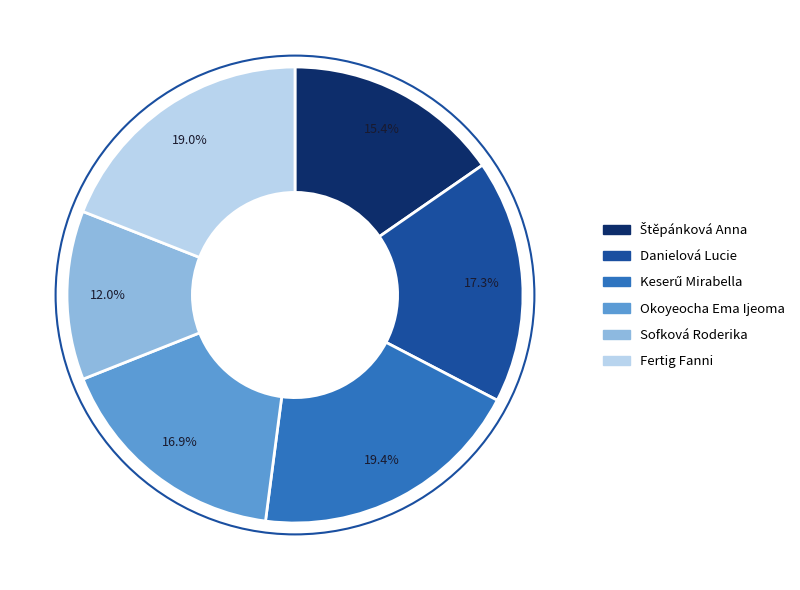

How much of the chart is everything except Danielová Lucie?

82.7%